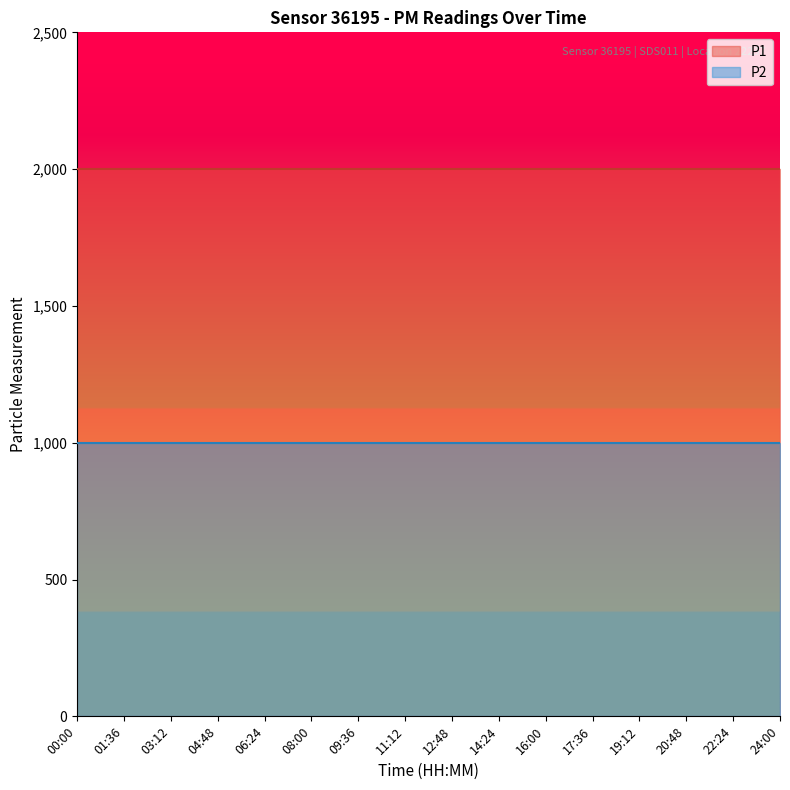

True or false: P2 and P1 cross at least once.

False